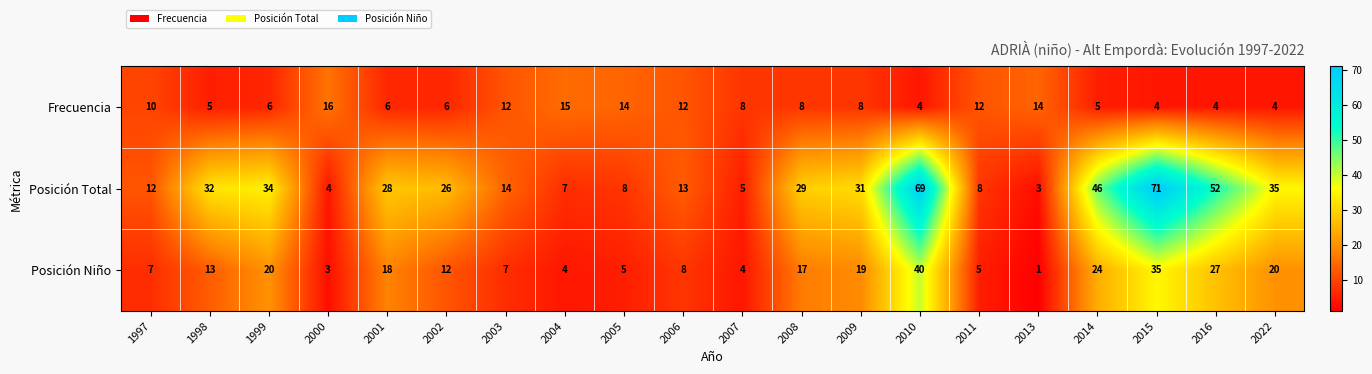

Which series has the widest spread of values?

Posición Total